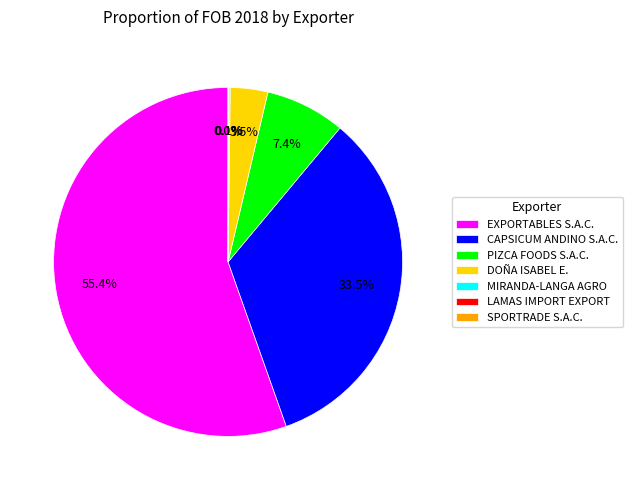

Does any single category account for the majority?

Yes